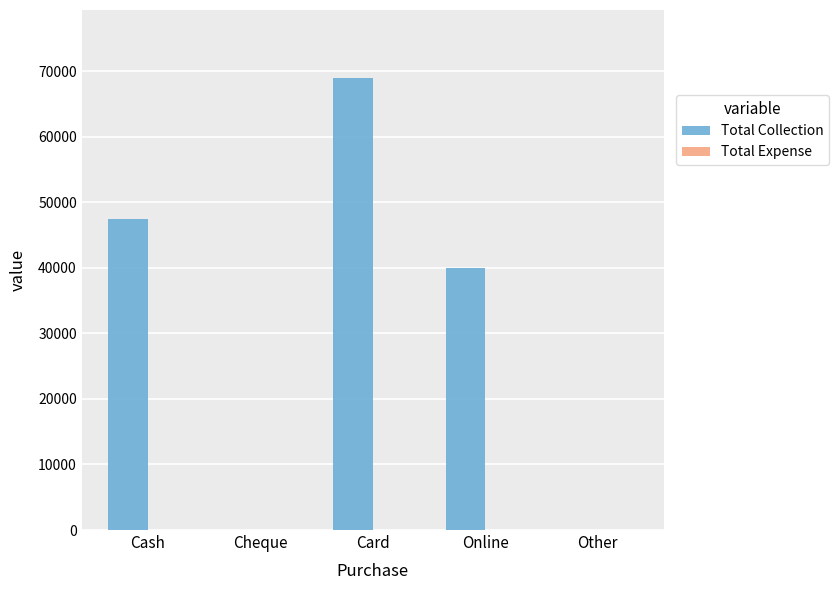

What is the change in value from Online to Other?

-40000